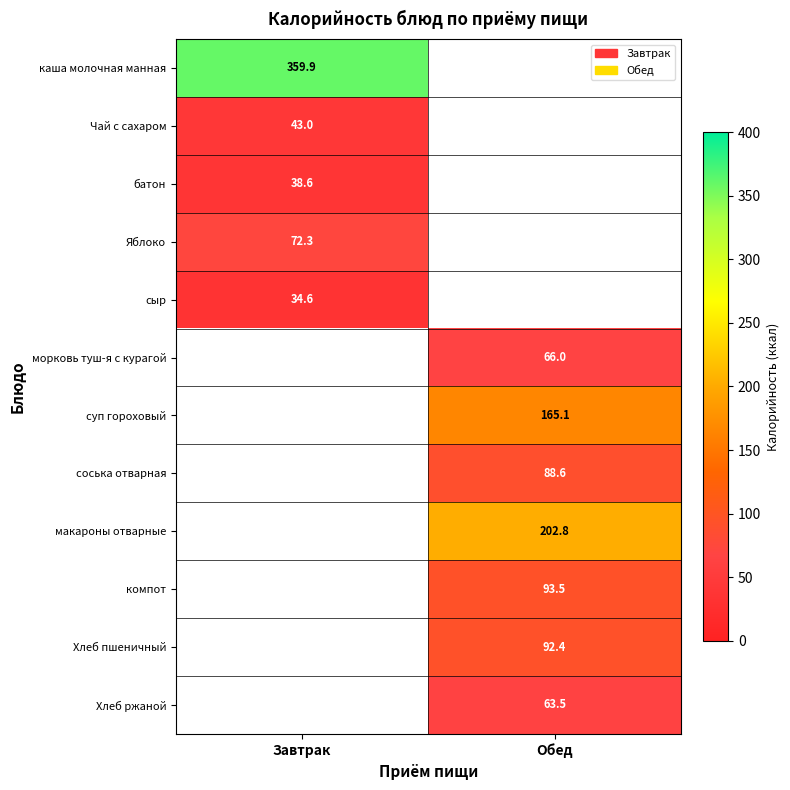

Between Завтрак and Обед, which is larger?

Обед